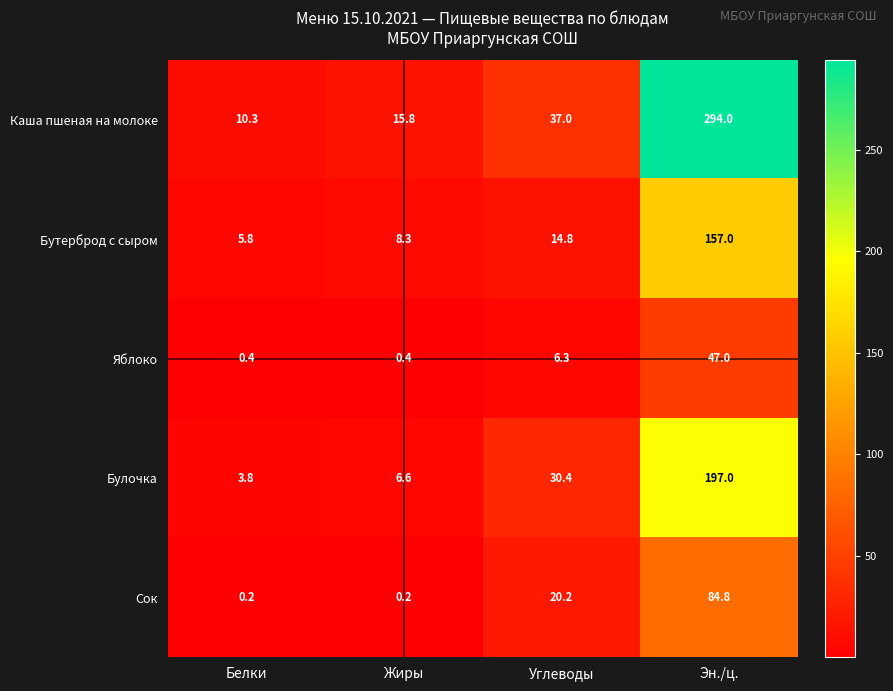

Rank the series at Белки from highest to lowest value.

Каша пшеная на молоке, Бутерброд с сыром, Булочка, Яблоко, Сок